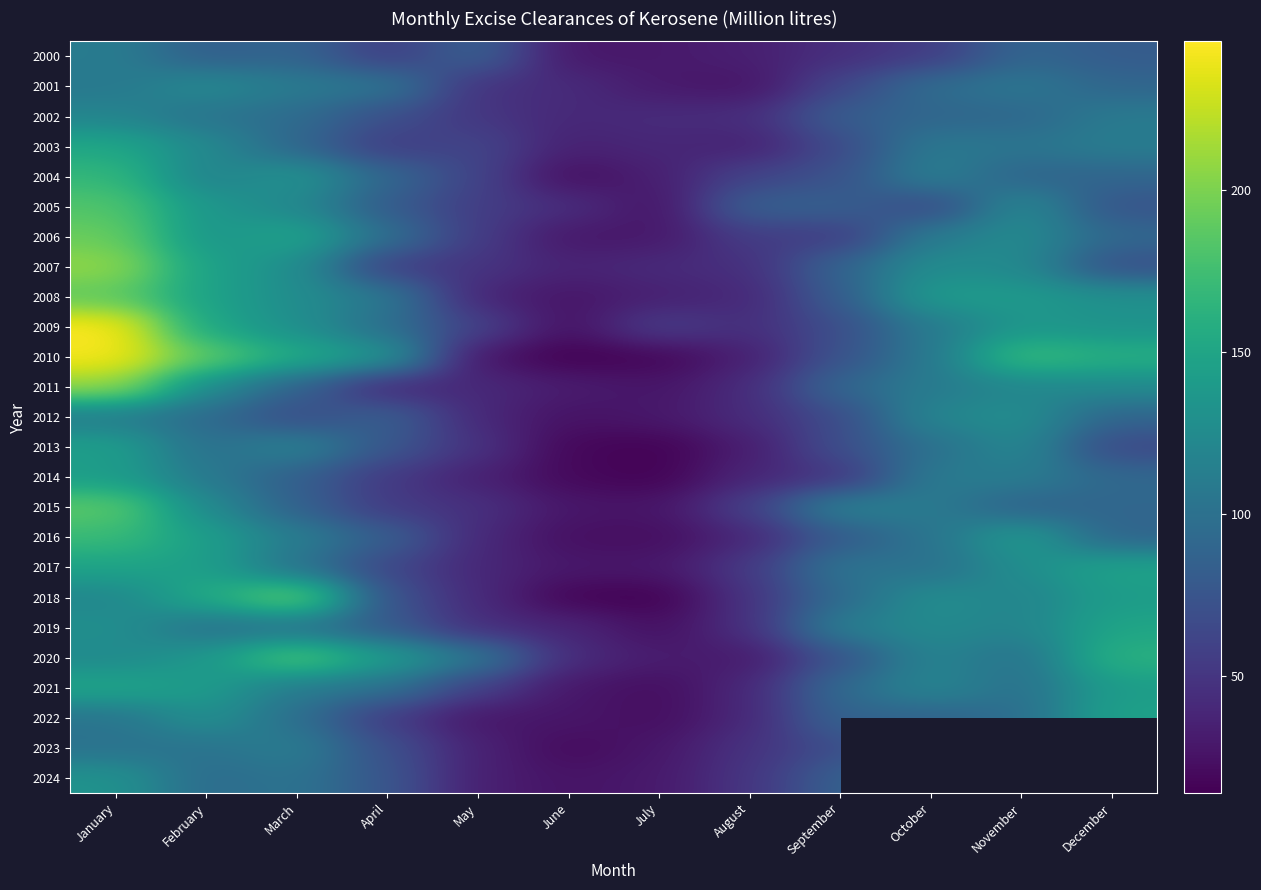

How many values in the 2002 series exceed 90?

5